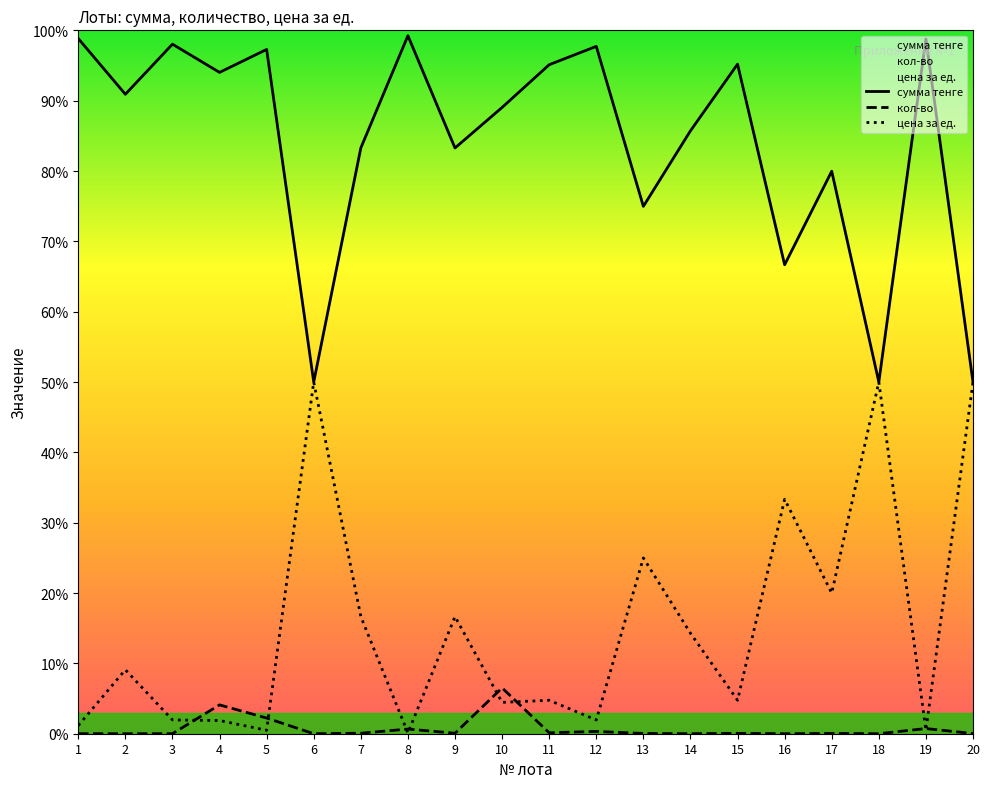

Where is кол-во nearest to the value 3?

5